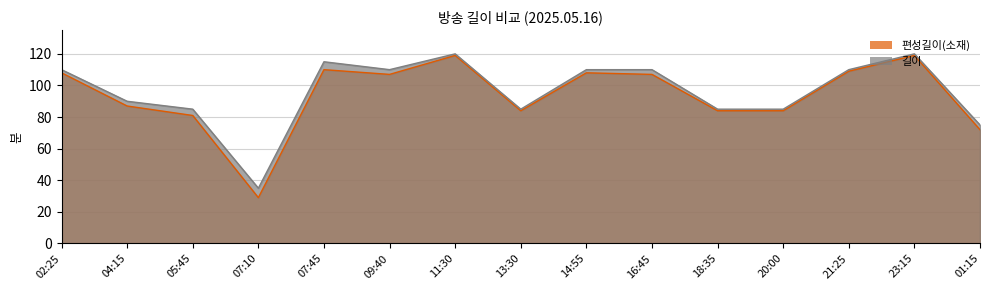

Reading left to right, what are all the values shown in this chart?

편성길이(소재): 02:25=108	04:15=87	05:45=81	07:10=29	07:45=110	09:40=107	11:30=119	13:30=84	14:55=108	16:45=107	18:35=84	20:00=84	21:25=109	23:15=119	01:15=72
길이: 02:25=110	04:15=90	05:45=85	07:10=35	07:45=115	09:40=110	11:30=120	13:30=85	14:55=110	16:45=110	18:35=85	20:00=85	21:25=110	23:15=120	01:15=75